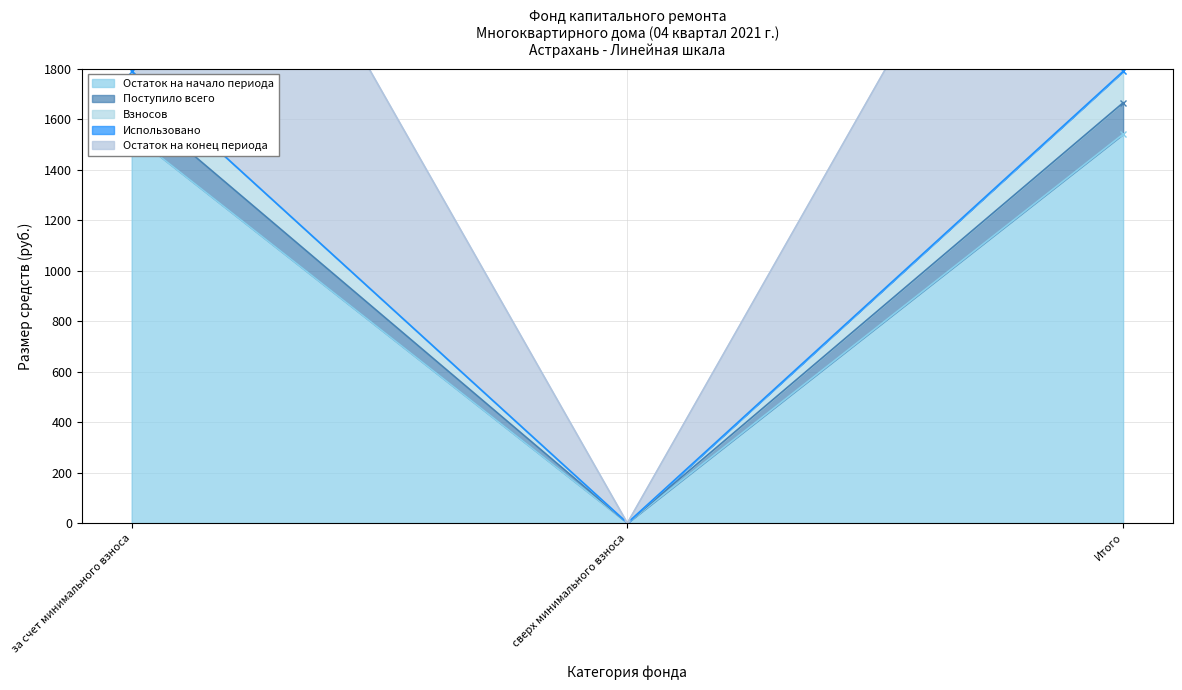

What is the sum of all Взносов values?

3330.8